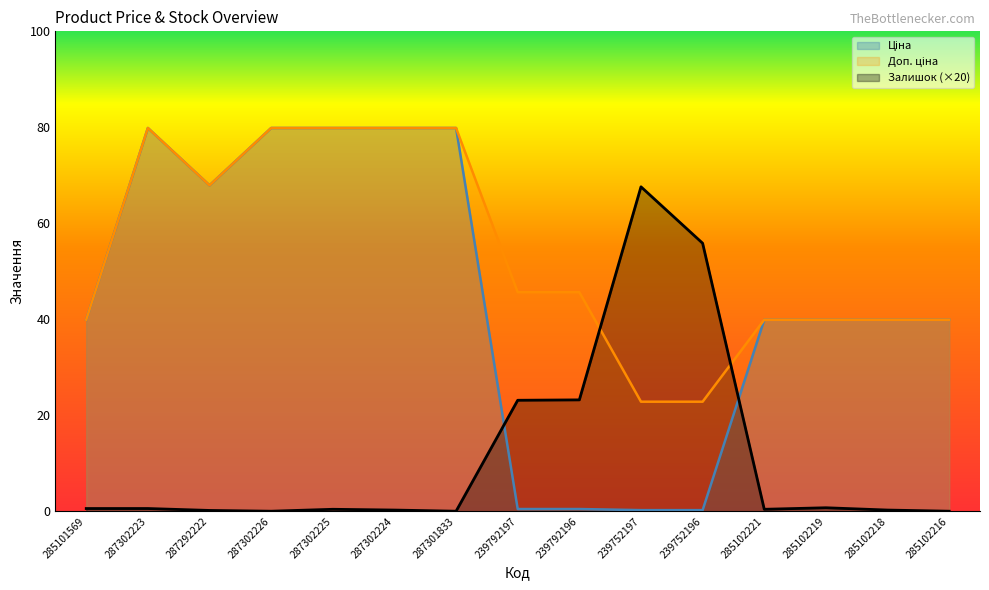

Which label corresponds to the smallest value in the chart?

287302226